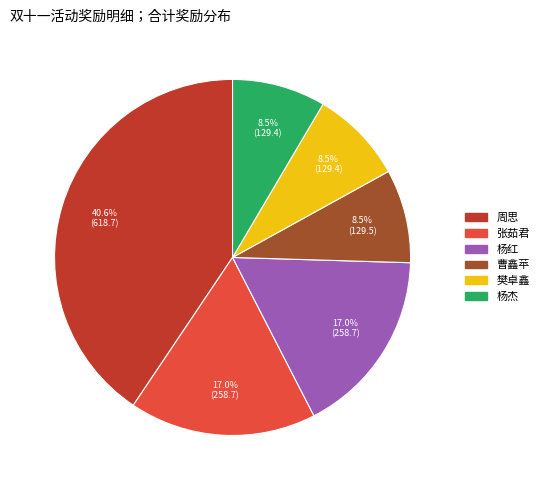

What is the ratio of the value at 杨红 to the value at 樊卓鑫?

2.0